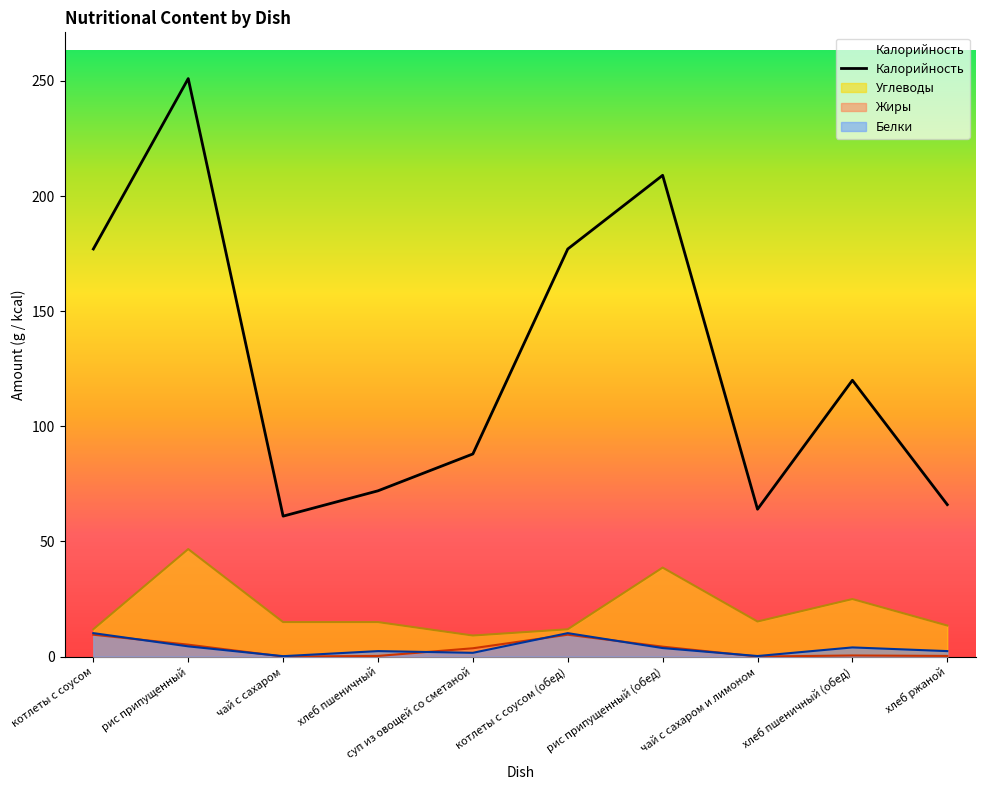

At which label does the data first exceed 3?

котлеты с соусом